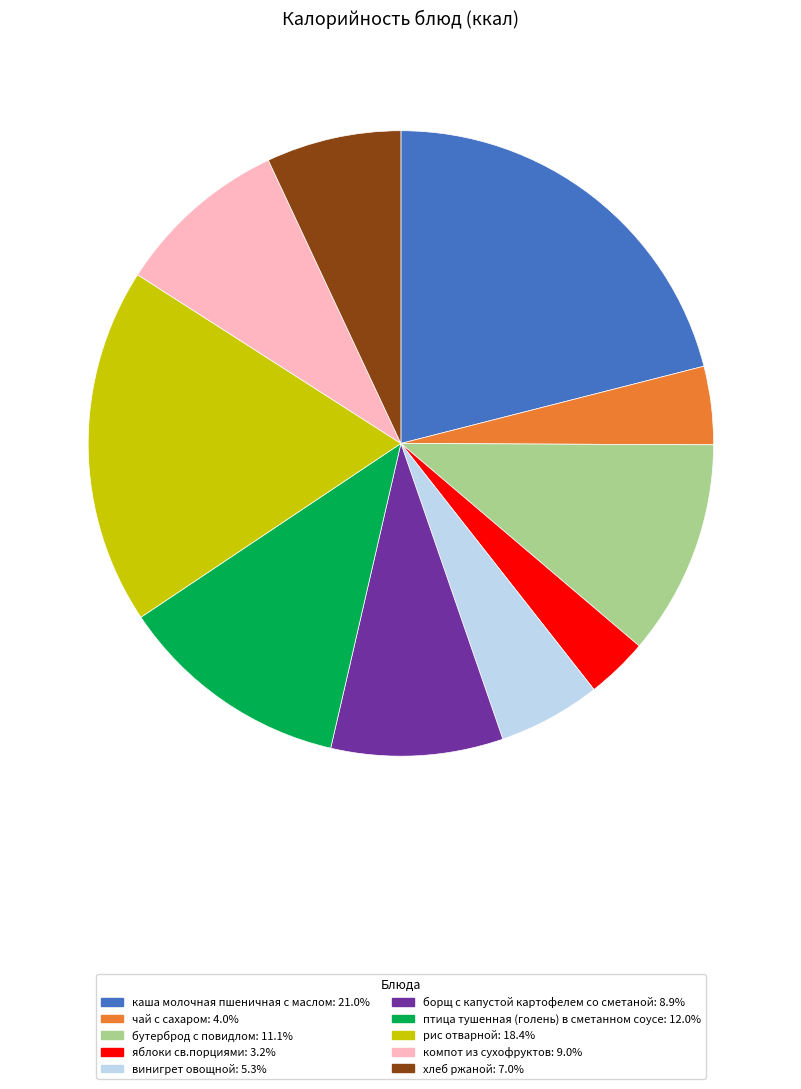

Count the number of slices in the pie.

10